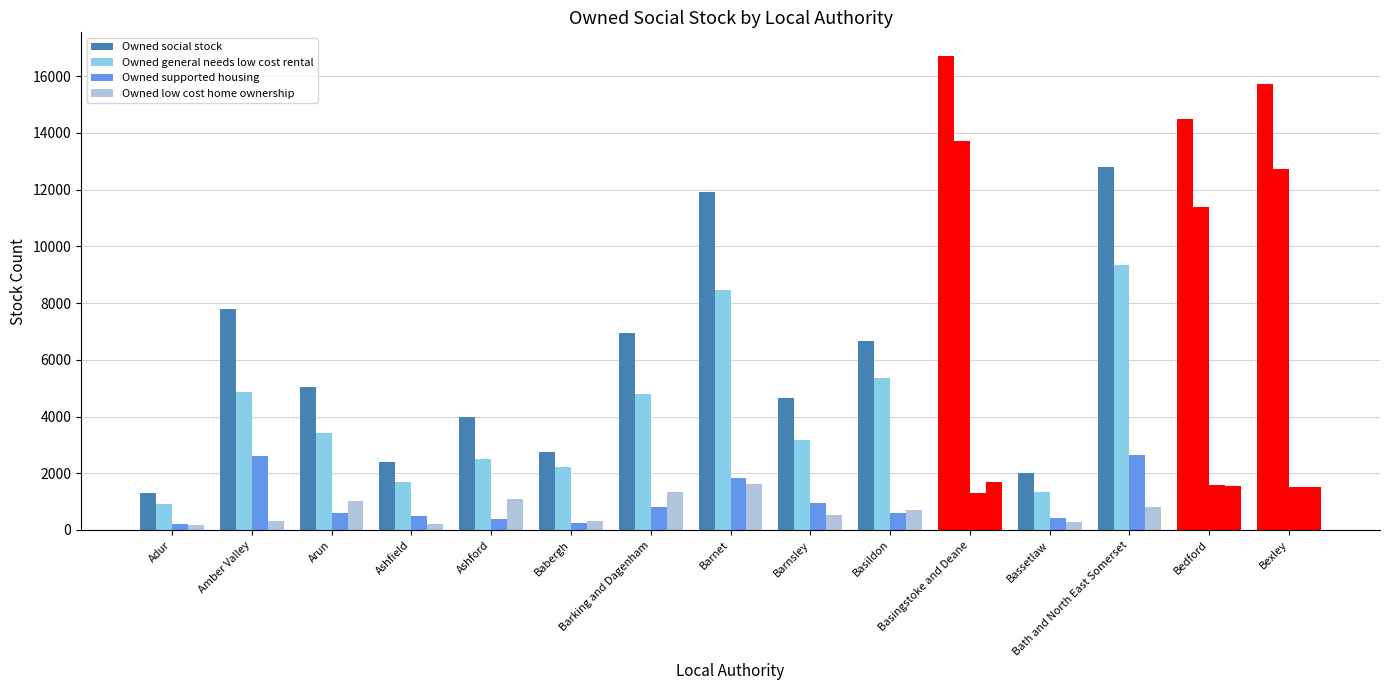

List the labels in order of Owned low cost home ownership value, largest first.

Basingstoke and Deane, Barnet, Bedford, Bexley, Barking and Dagenham, Ashford, Arun, Bath and North East Somerset, Basildon, Barnsley, Babergh, Amber Valley, Bassetlaw, Ashfield, Adur